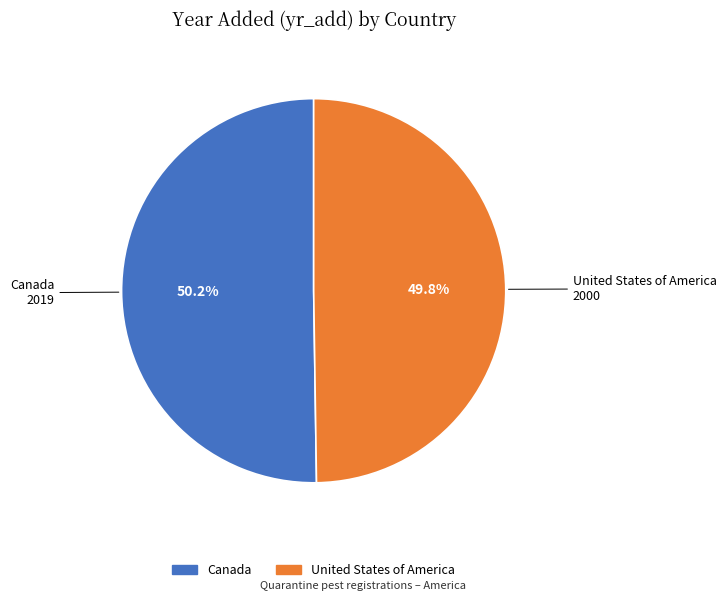

Combined, what portion of the pie is Canada and United States of America?

100.0%